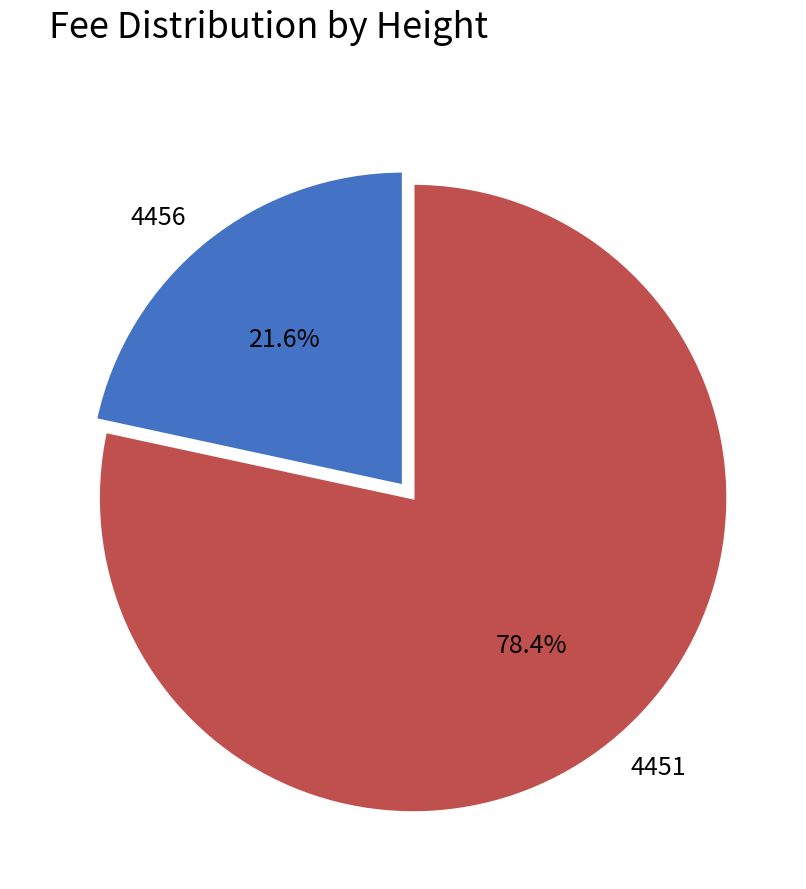

What percentage is the 4456 slice, to the nearest percent?

22%